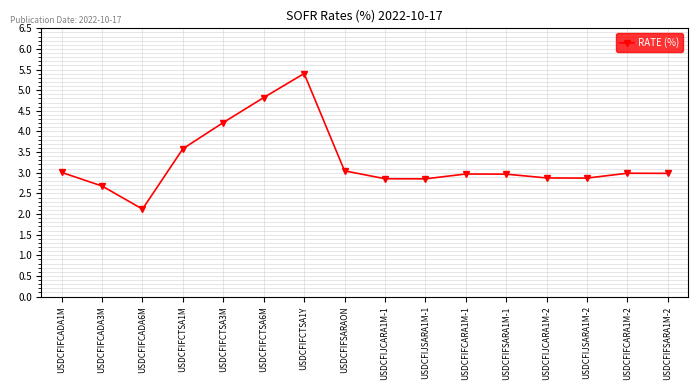

How many categories are shown in the chart?

16